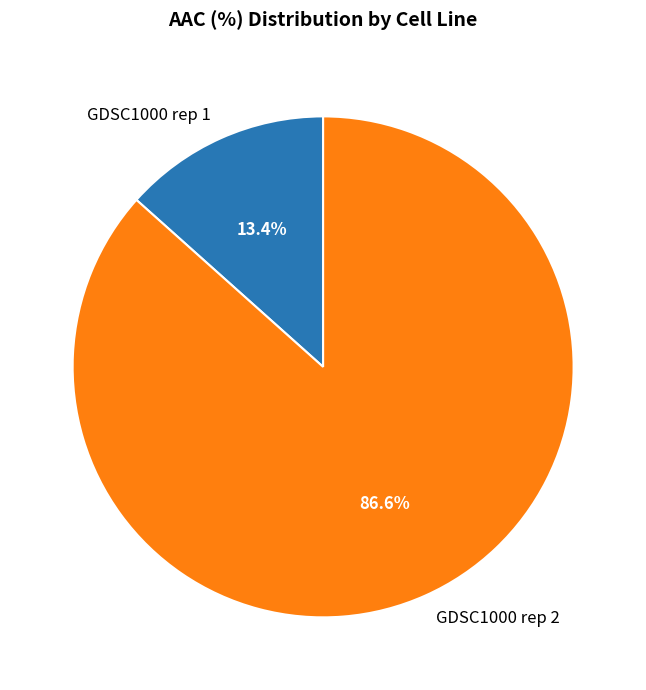

Which category has the biggest portion of the pie?

GDSC1000 rep 2